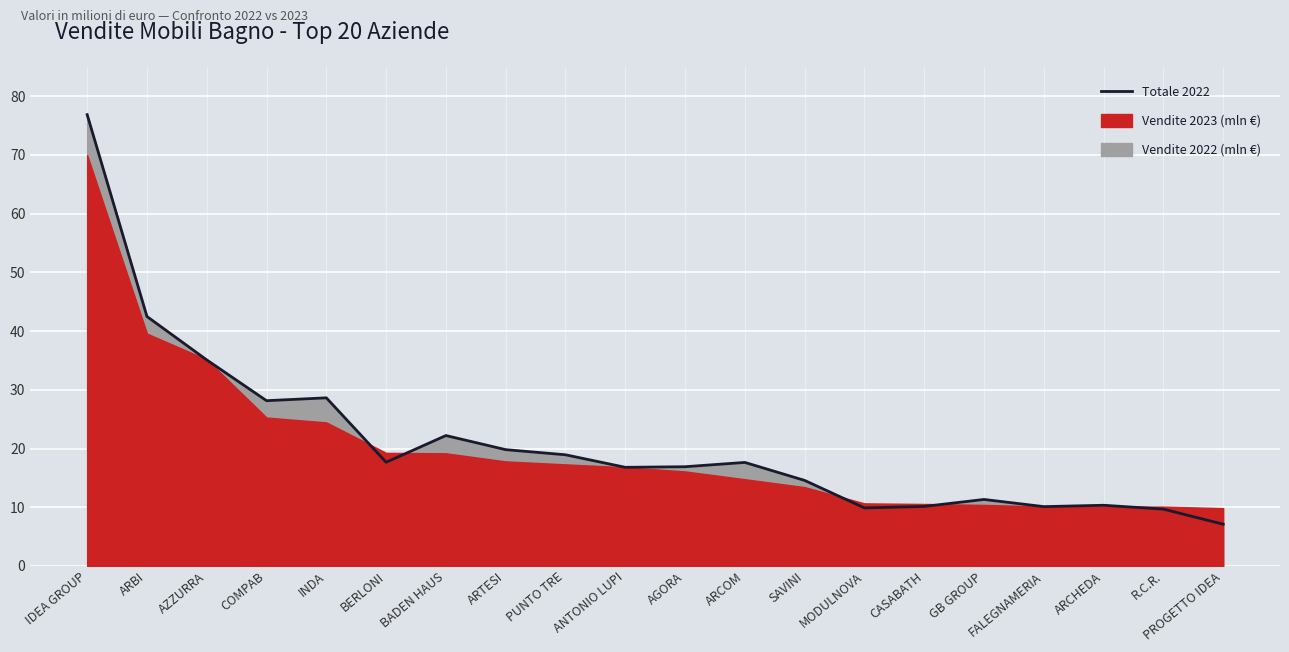

At which label is the value closest to 41?

ARBI